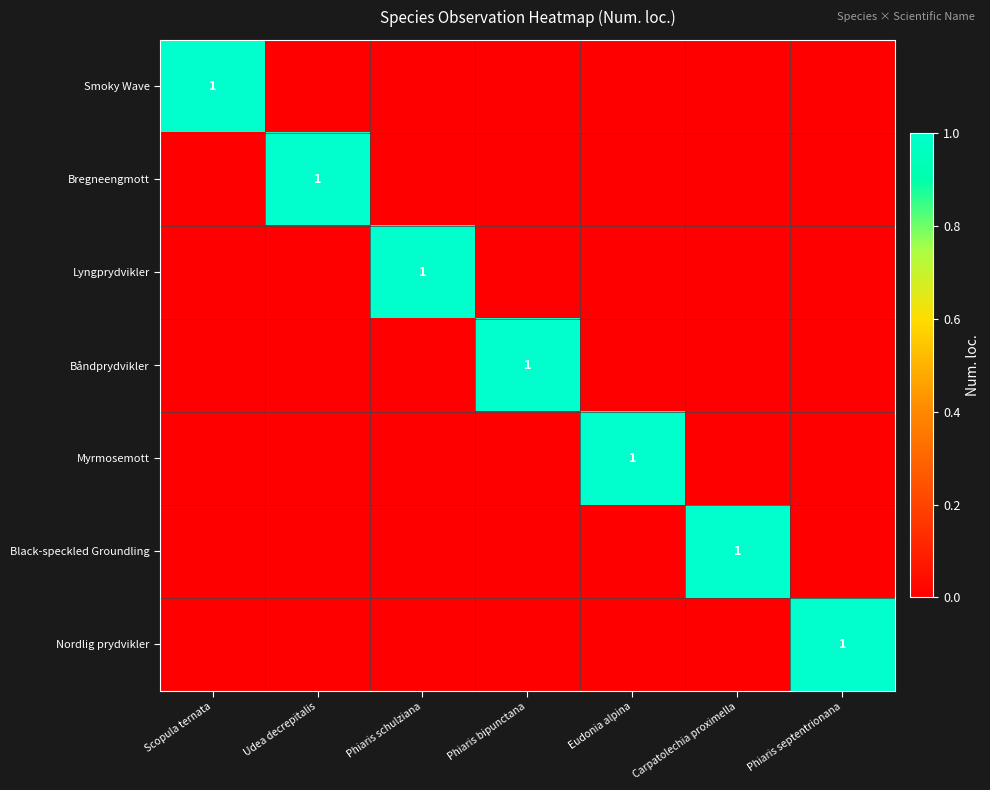

The Nordlig prydvikler series shows 0 at Phiaris septentrionana. True or false?

False